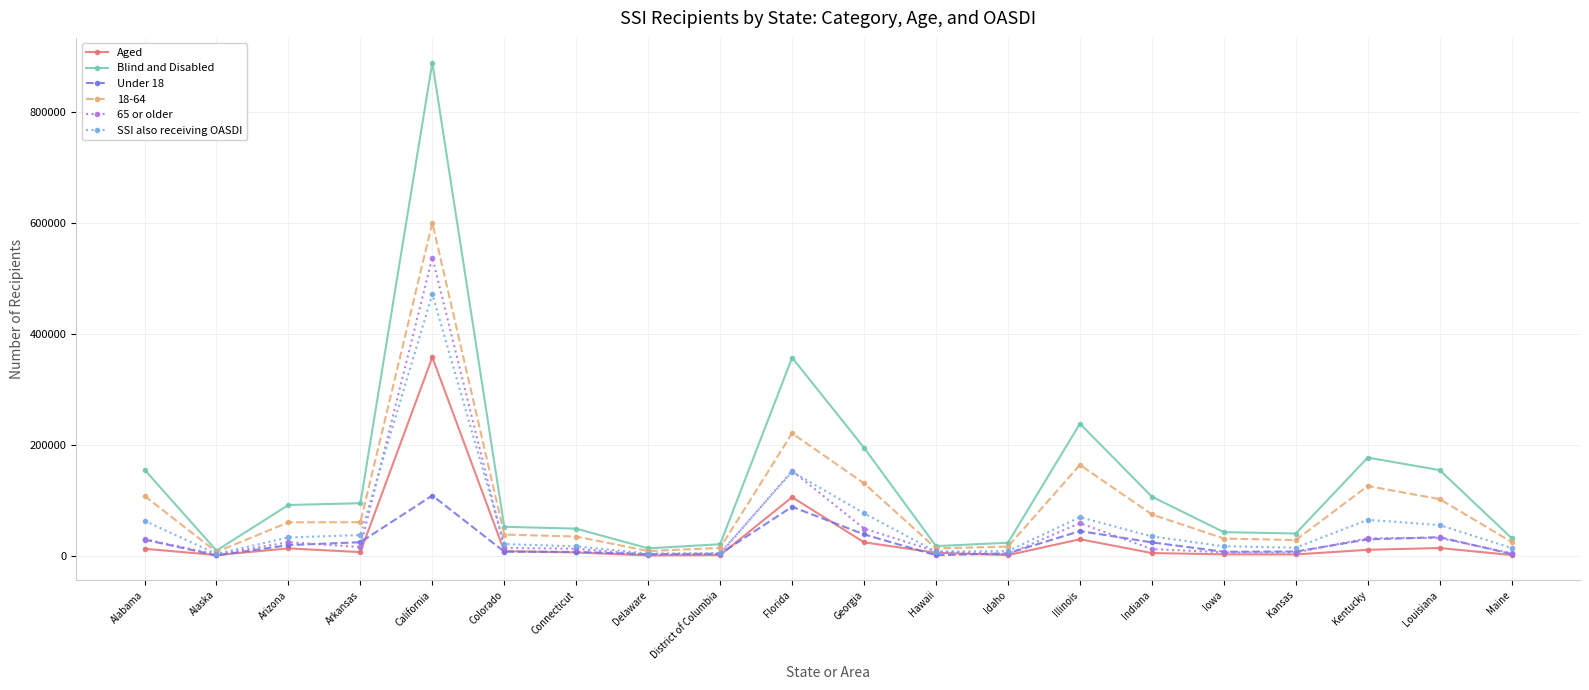

What is the value of the 65 or older point at the 3rd from the left?

25327